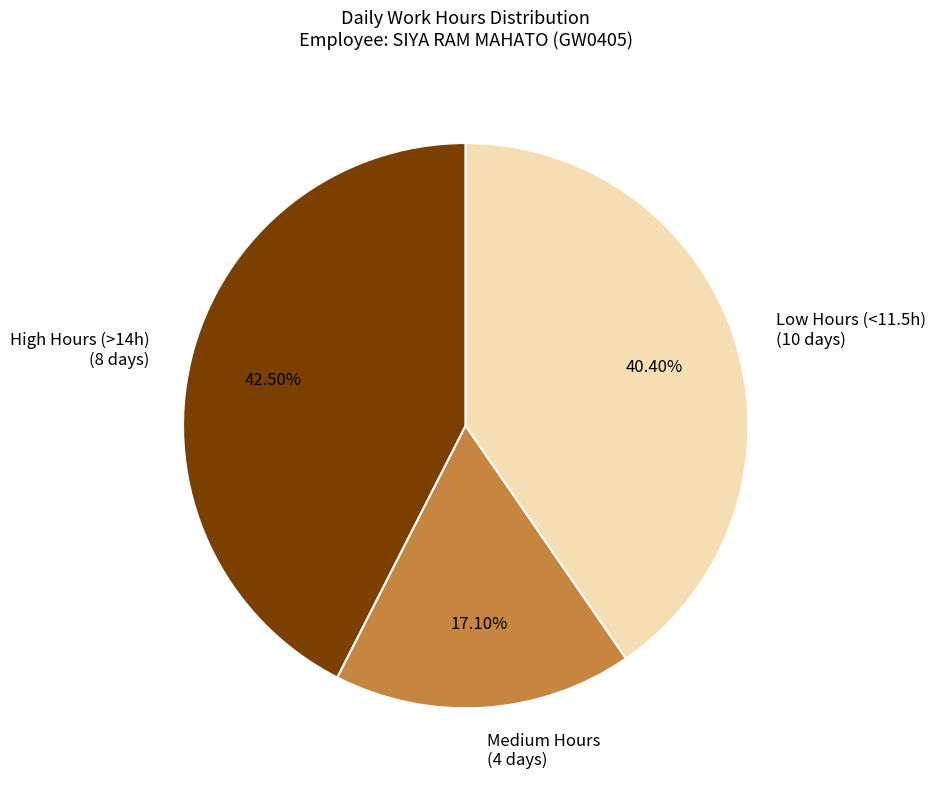

Which has a higher value, Medium Hours (4 days) or Low Hours (<11.5h) (10 days)?

Low Hours (<11.5h) (10 days)